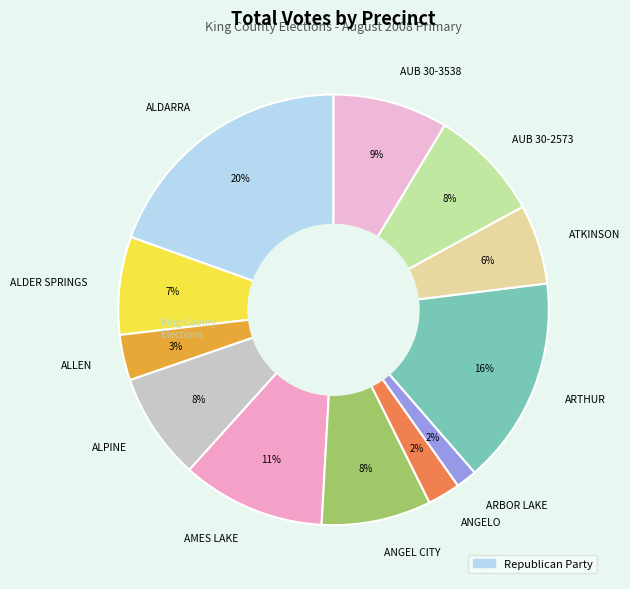

What is the largest slice in the pie chart?

ALDARRA